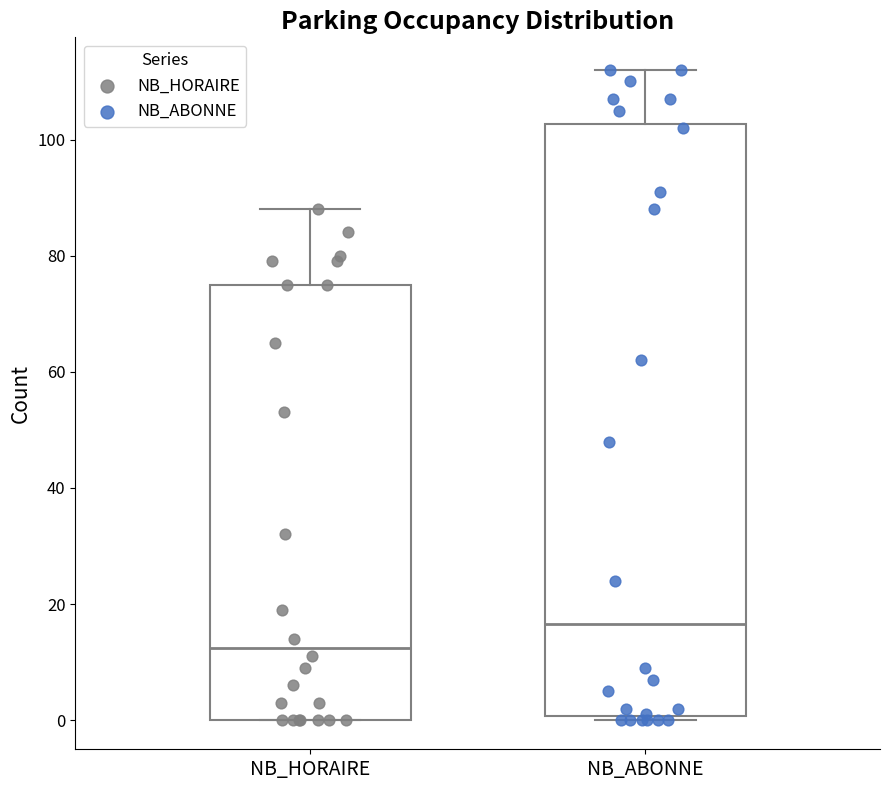

Which box is the tallest, from its lower edge to its upper edge?

NB_ABONNE